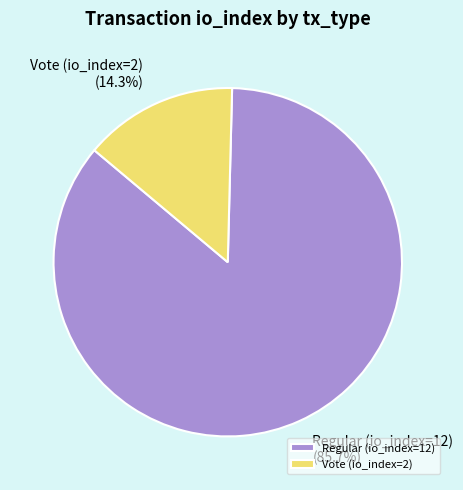

Approximately how many times larger is the value at Regular (io_index=12) compared to Vote (io_index=2)?

6.0